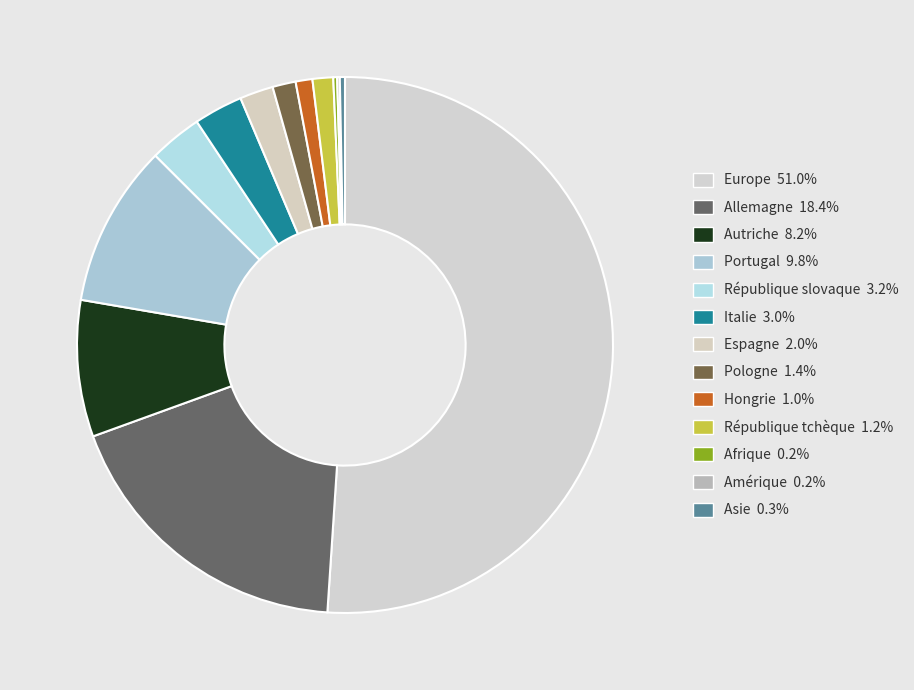

To the nearest percent, what is the combined percentage of Espagne and Autriche?

10%